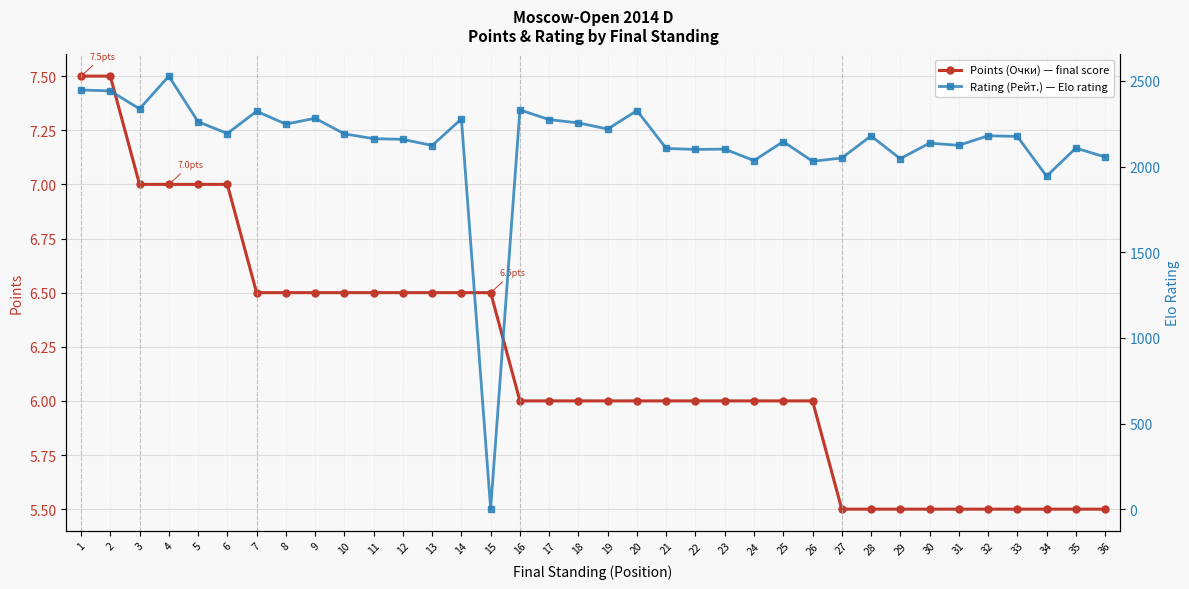

Where does the Rating (Рейт.) — Elo rating series first go above 2179?

1